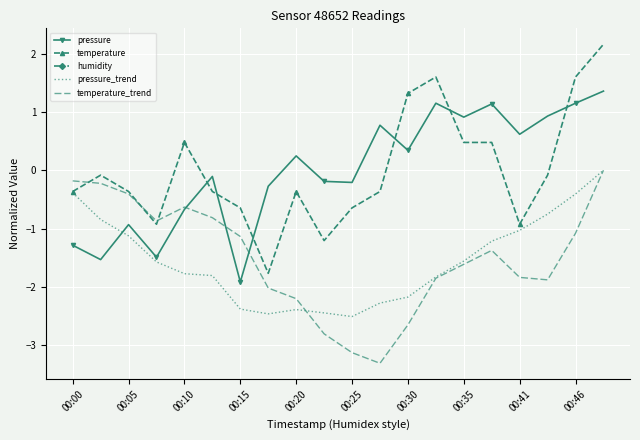

What is the difference between the second highest and minimum values in the temperature series?

3.4